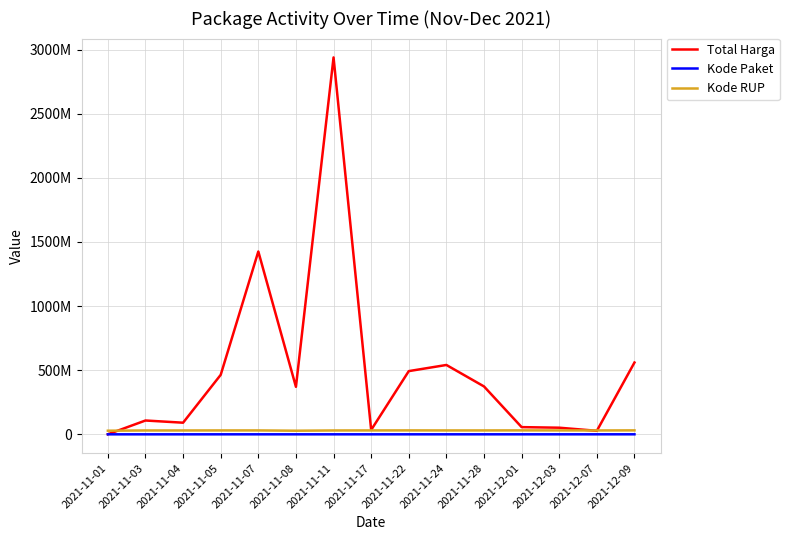

Read the Kode RUP value at 2021-11-04.

30089034